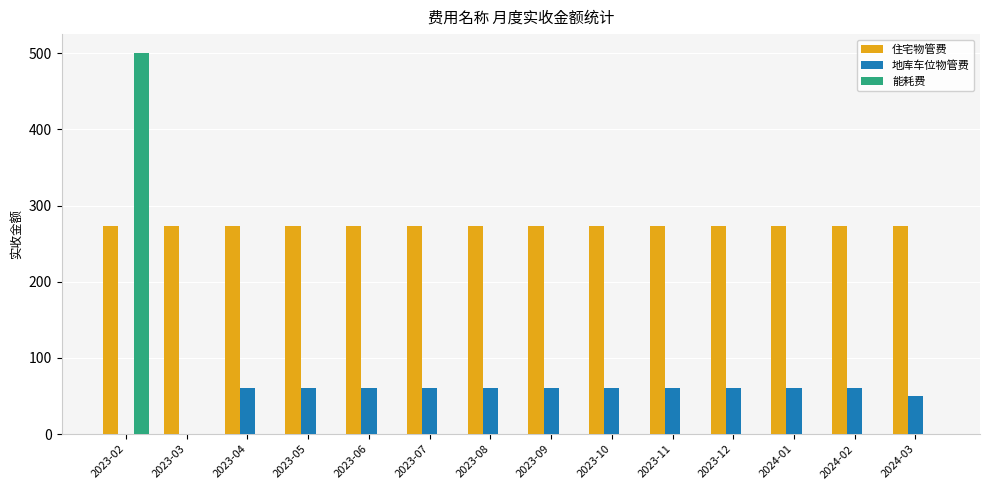

The value of 地库车位物管费 at 2023-06 is 60.0. True or false?

True